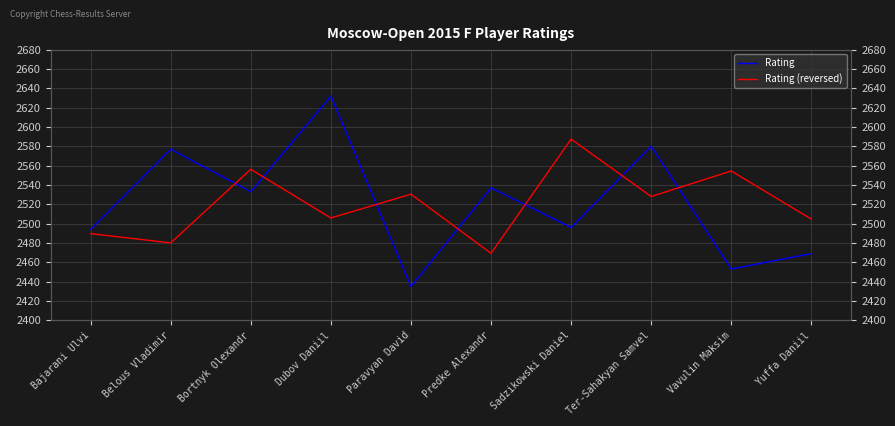

In Rating, how many points are higher than both neighbors (excluding endpoints)?

4